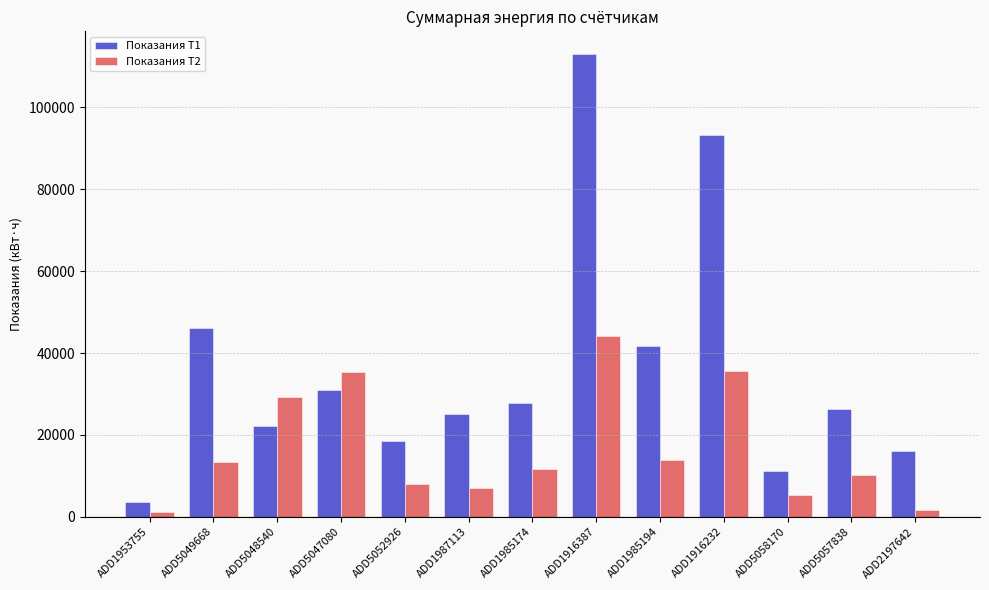

How many bars are there in each group?

2